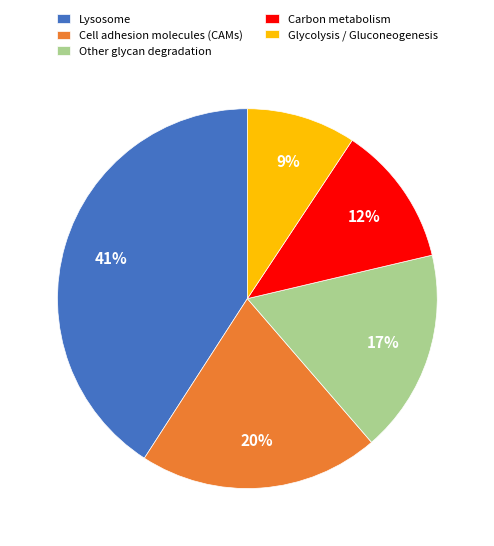

How many segments does this pie chart have?

5